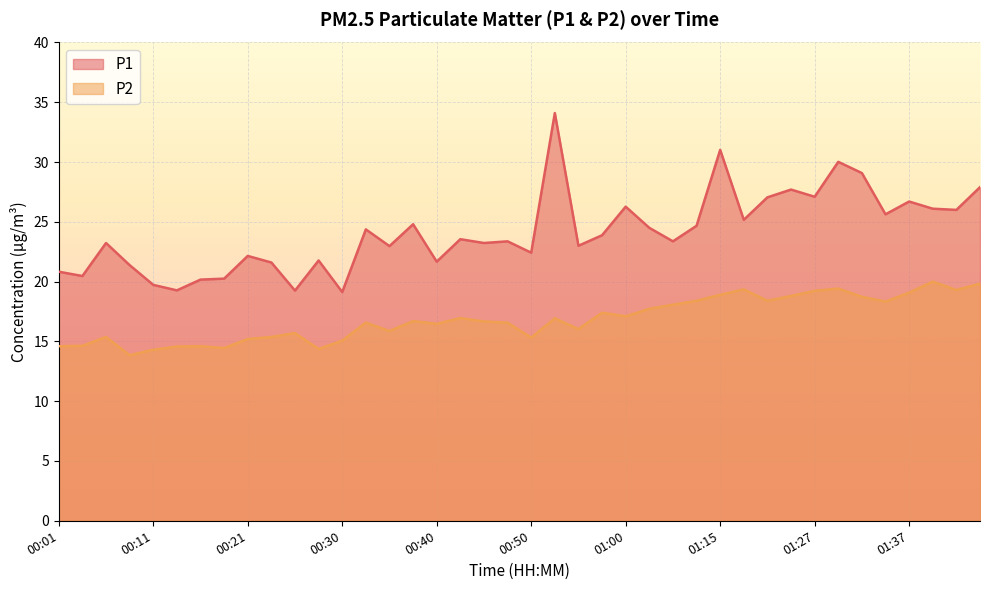

The P2 series shows 11.6 at 00:57. True or false?

False